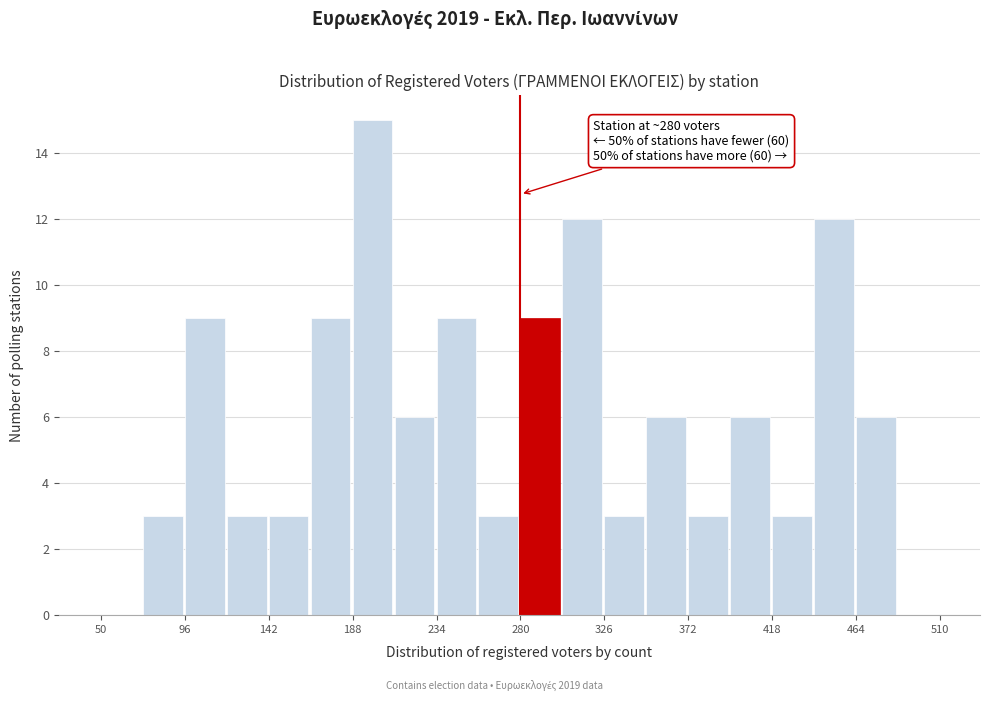

Which range on the x-axis has the tallest bar?

188 to 211